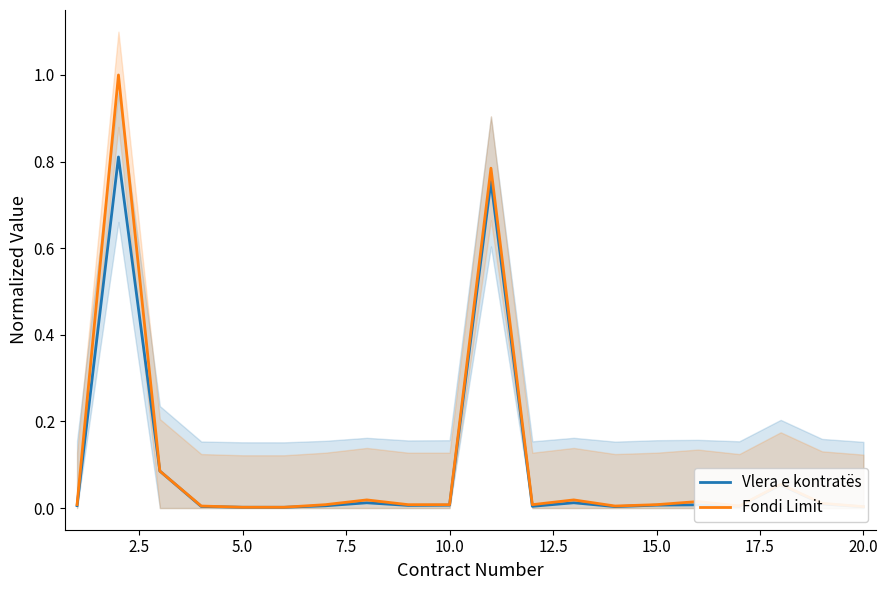

At 7.5, list the series in order from largest to smallest.

Fondi Limit, Vlera e kontratës